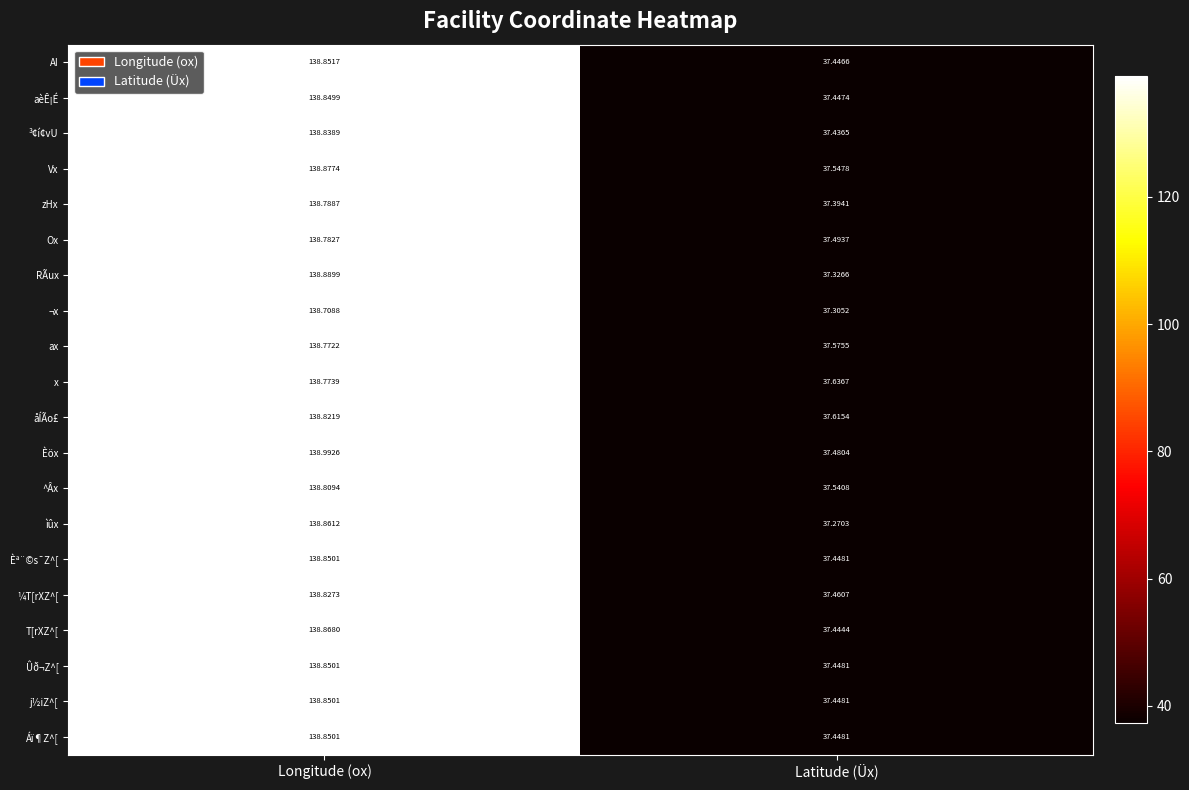

What is the total value across all series at Latitude (Üx)?

749.2